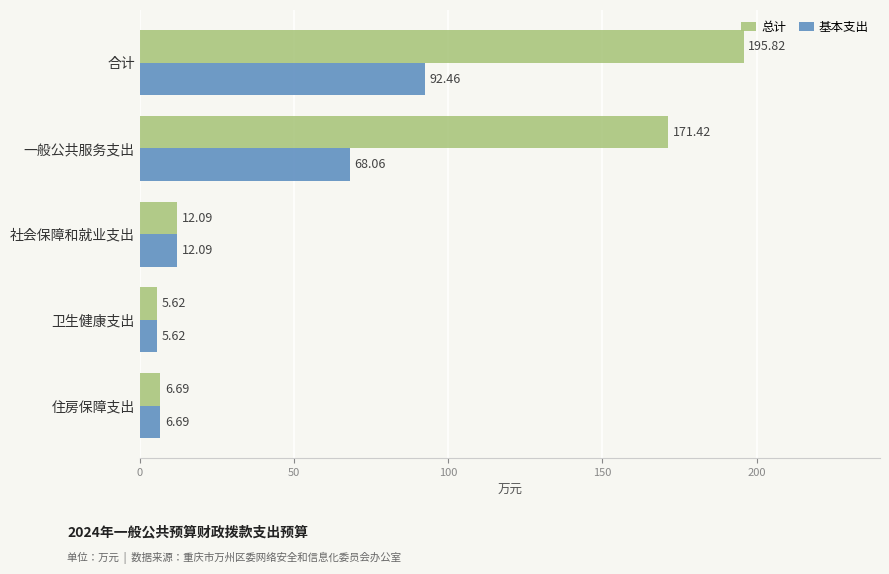

Count the number of categories in the chart.

5